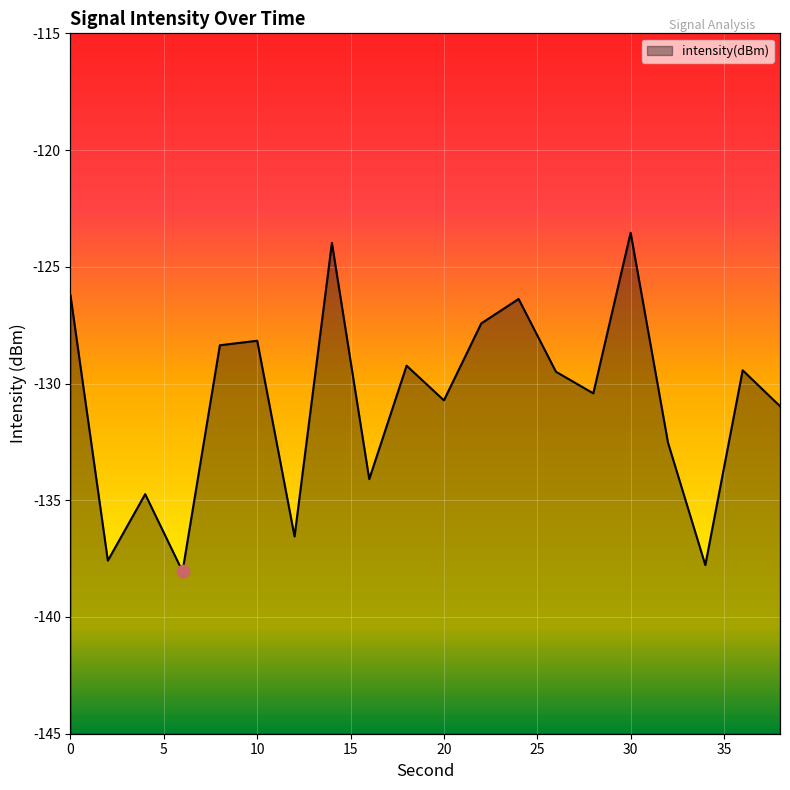

Between 28 and 34, which is larger?

28